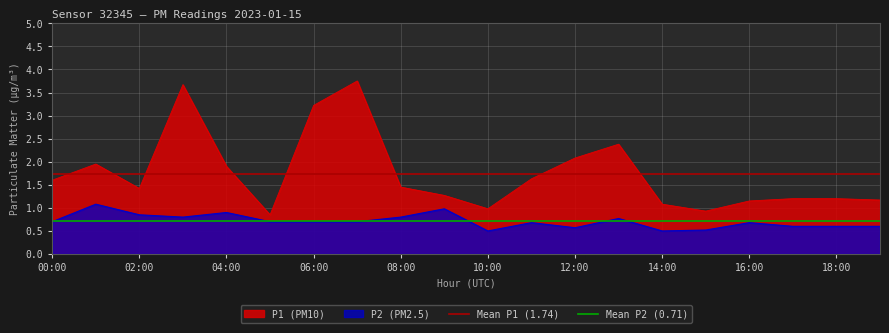

What is the maximum value for P2 (PM2.5)?

1.1